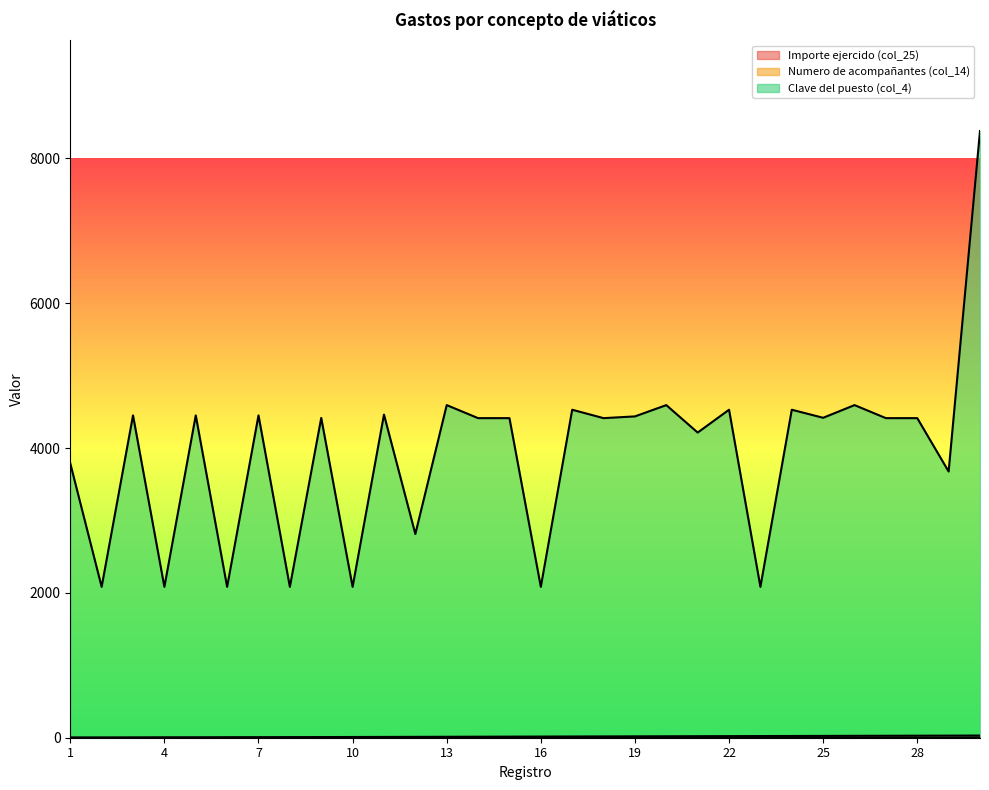

What is the minimum value for Clave del puesto (col_4)?

2083